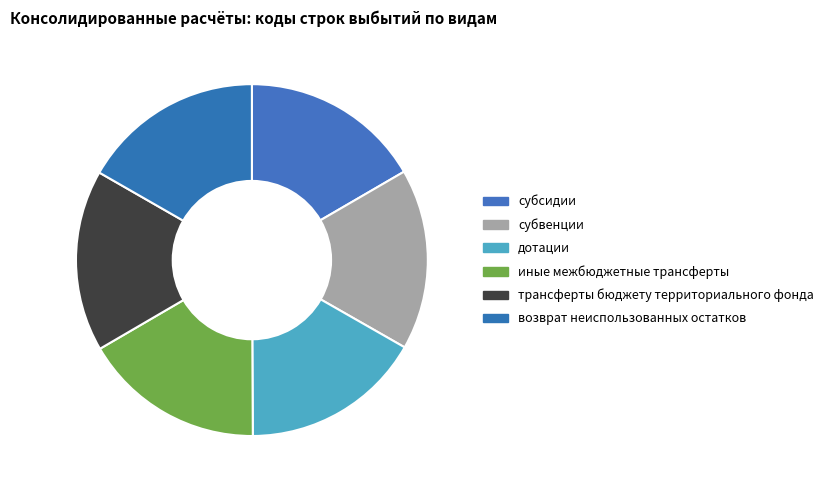

How many slices are in this pie chart?

6